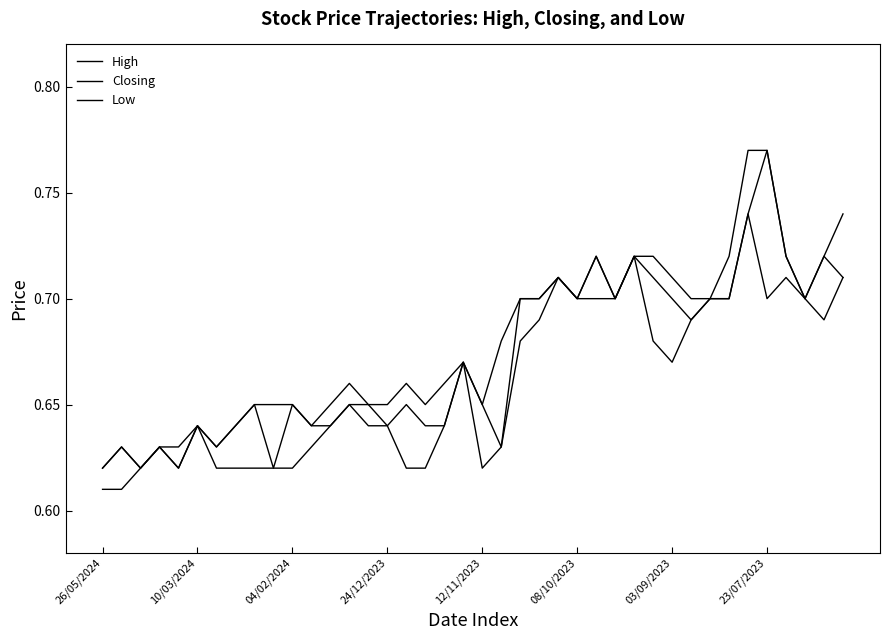

In Low, how many points are higher than both neighbors (excluding endpoints)?

8